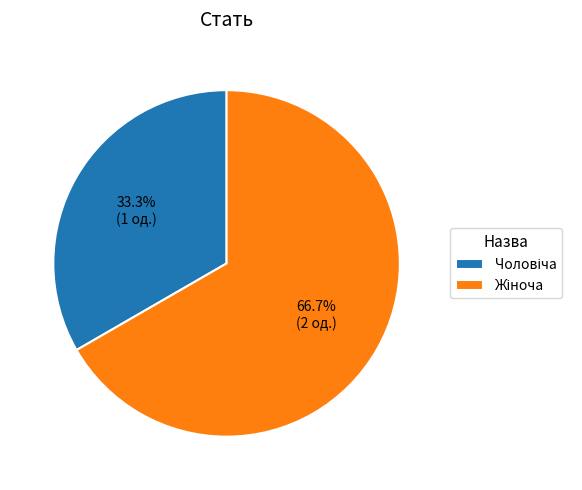

Is there a majority slice in this chart?

Yes